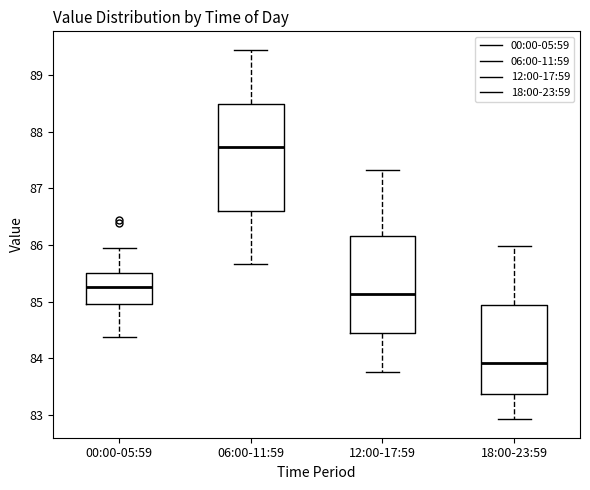

Comparing the boxes themselves (not the whiskers), which one is the tallest?

06:00-11:59